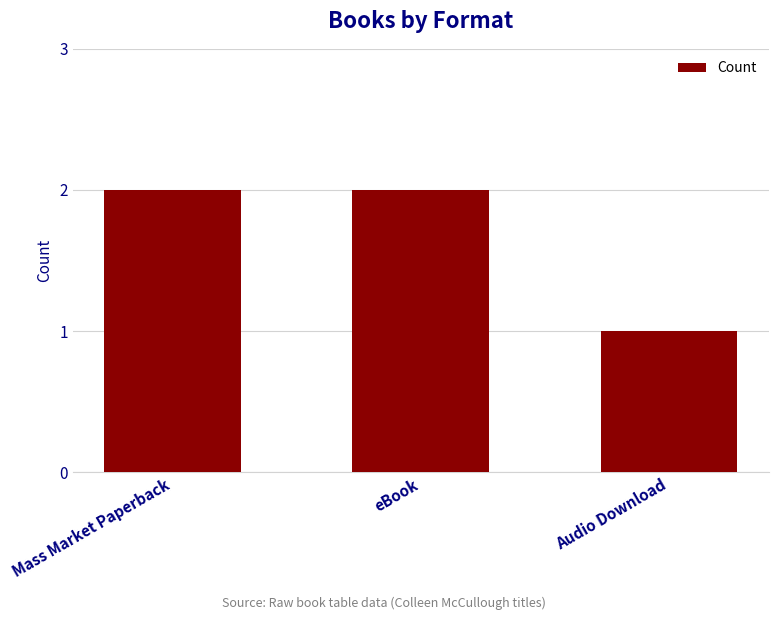

Which category has the lowest value across all series?

Audio Download